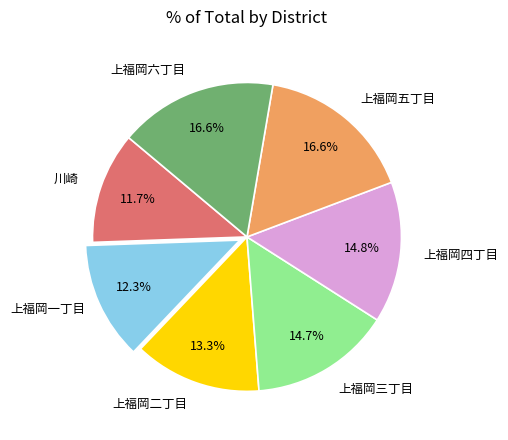

Is there a majority slice in this chart?

No